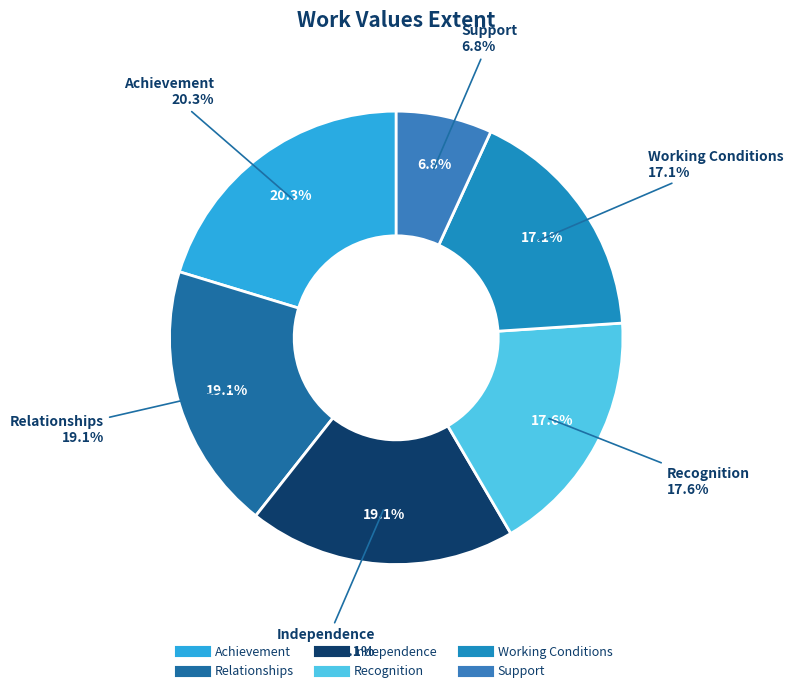

The Achievement slice represents 13% of the pie. True or false?

False